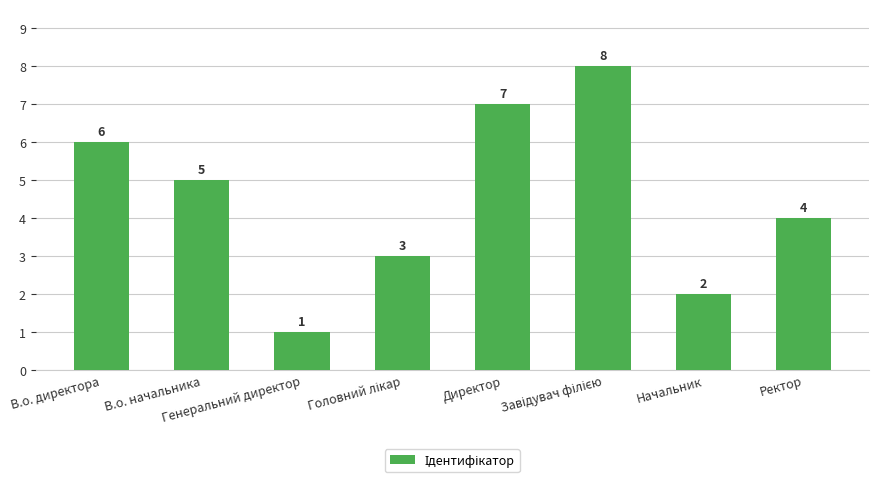

Reading left to right, extract all data points from this chart.

6	5	1	3	7	8	2	4